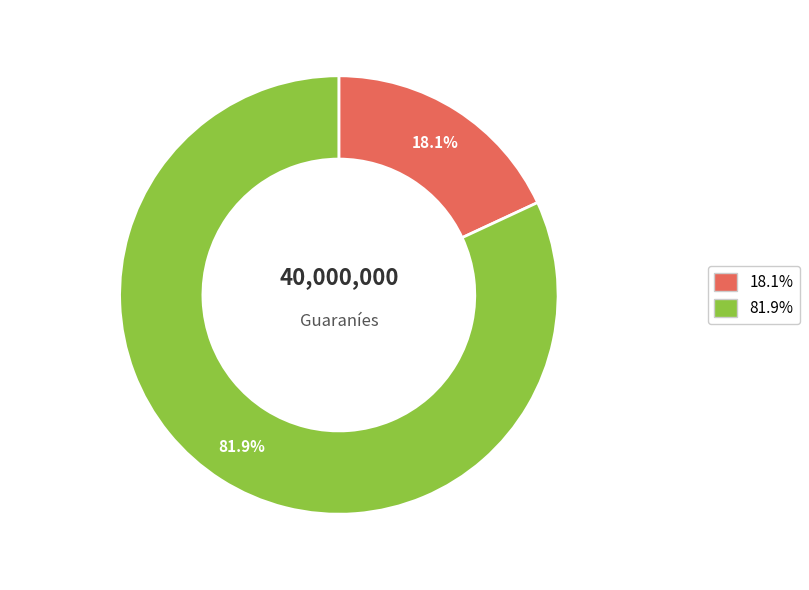

Is there any slice that represents more than half of the pie?

Yes